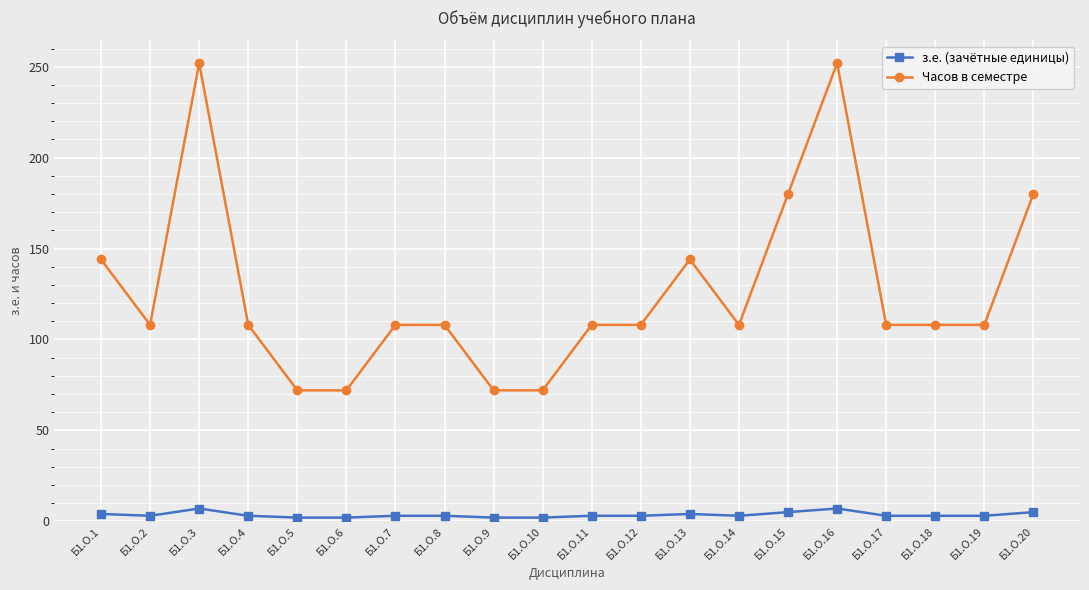

What is the value of the з.е. (зачётные единицы) point at the 4th from the left?

3